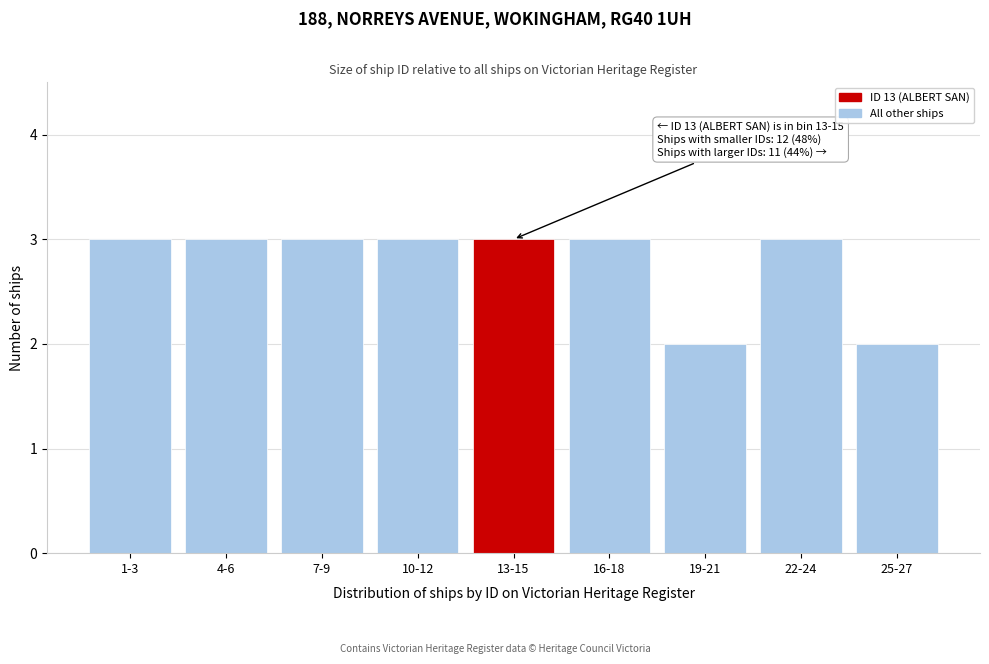

Reading left to right, transcribe all the data shown in this chart.

1-3=3	4-6=3	7-9=3	10-12=3	13-15=3	16-18=3	19-21=2	22-24=3	25-27=2